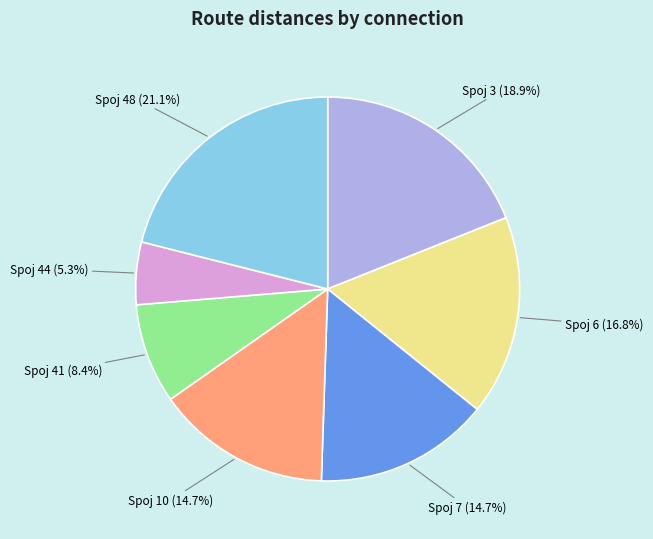

Is there a majority slice in this chart?

No